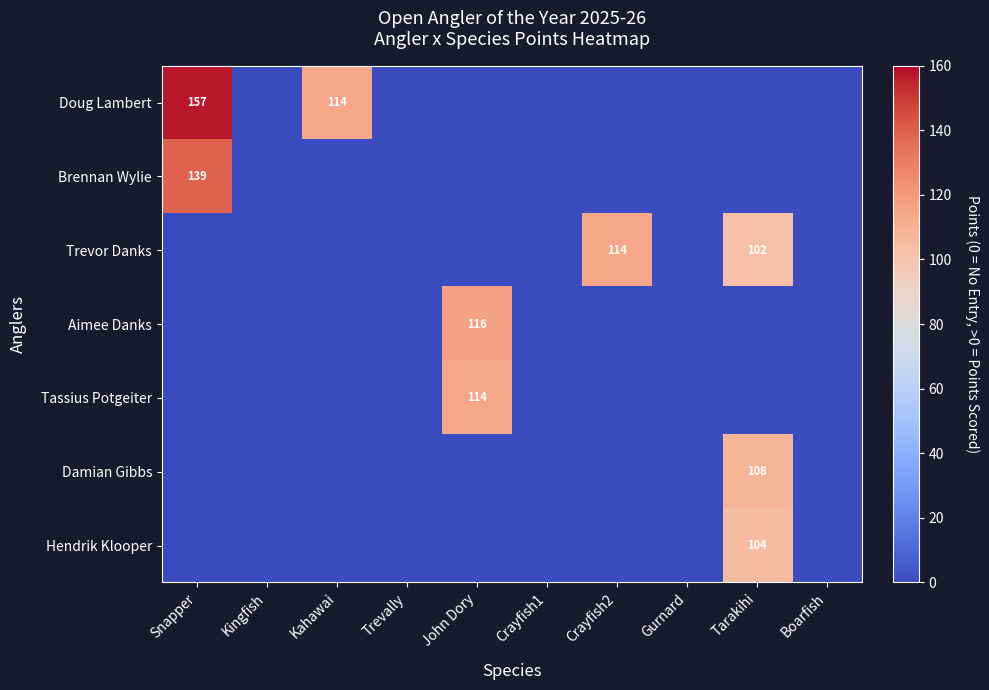

Is it true that Hendrik Klooper equals 104 at Tarakihi?

True